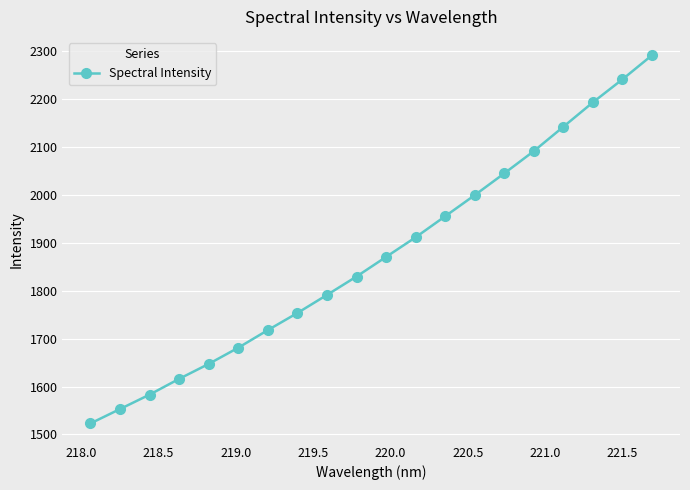

How many data points are less than 1870?

10